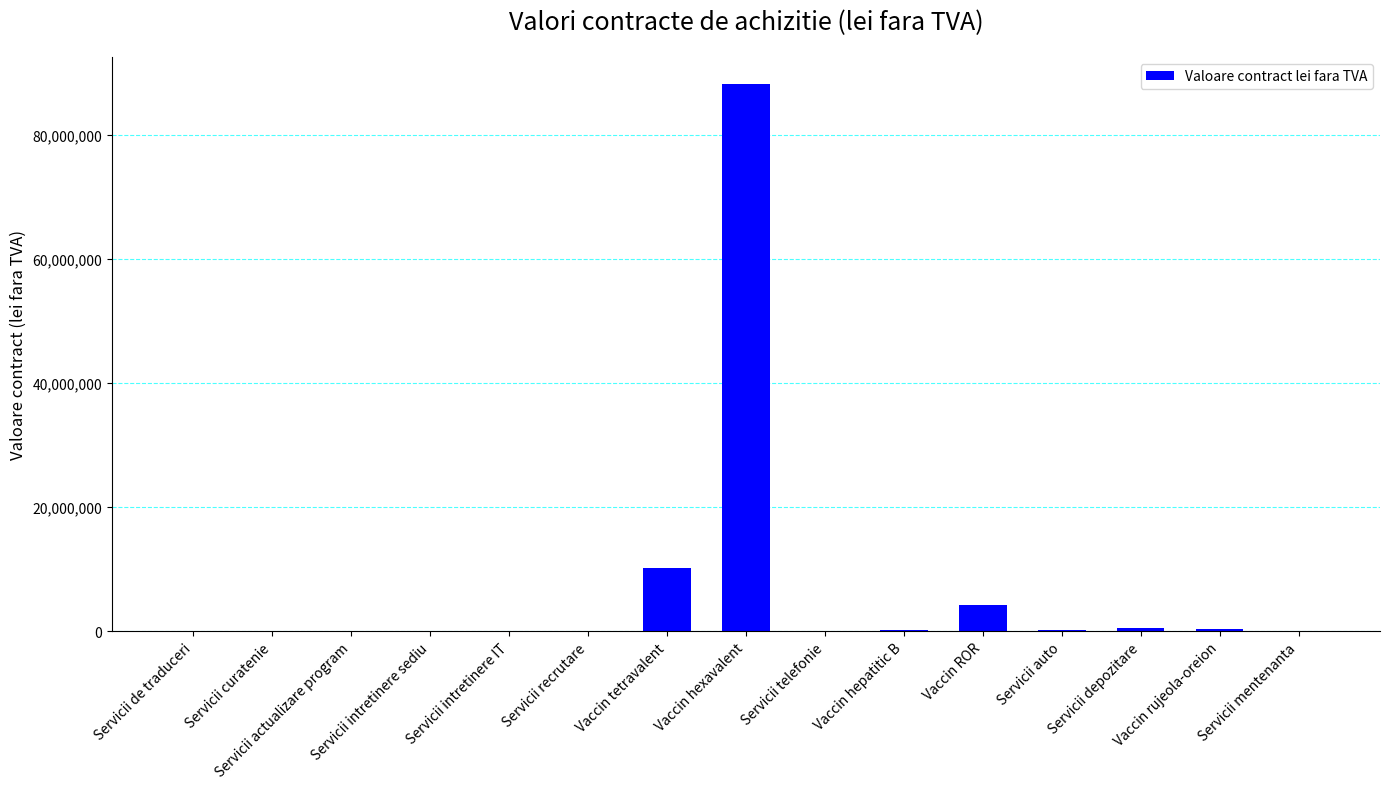

What is the greatest value displayed?

88137000.0